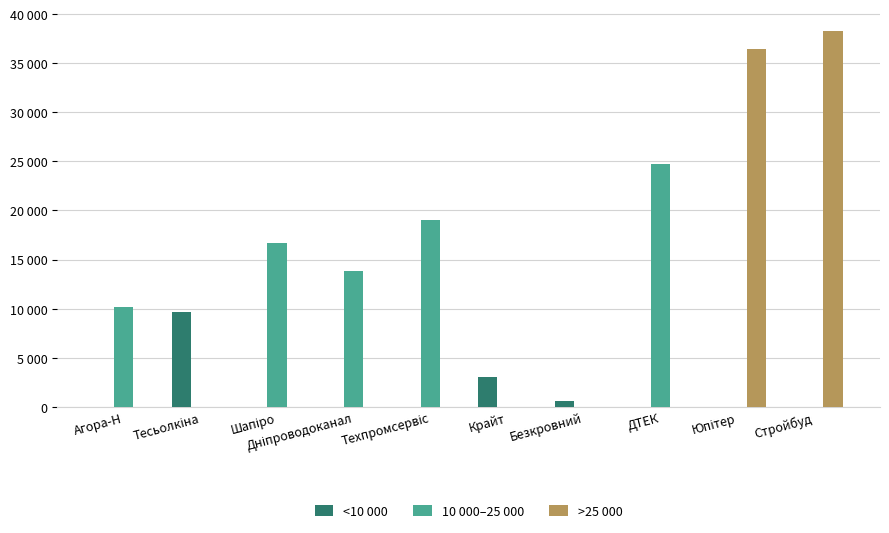

Read the <10 000 value at Крайт.

2996.0